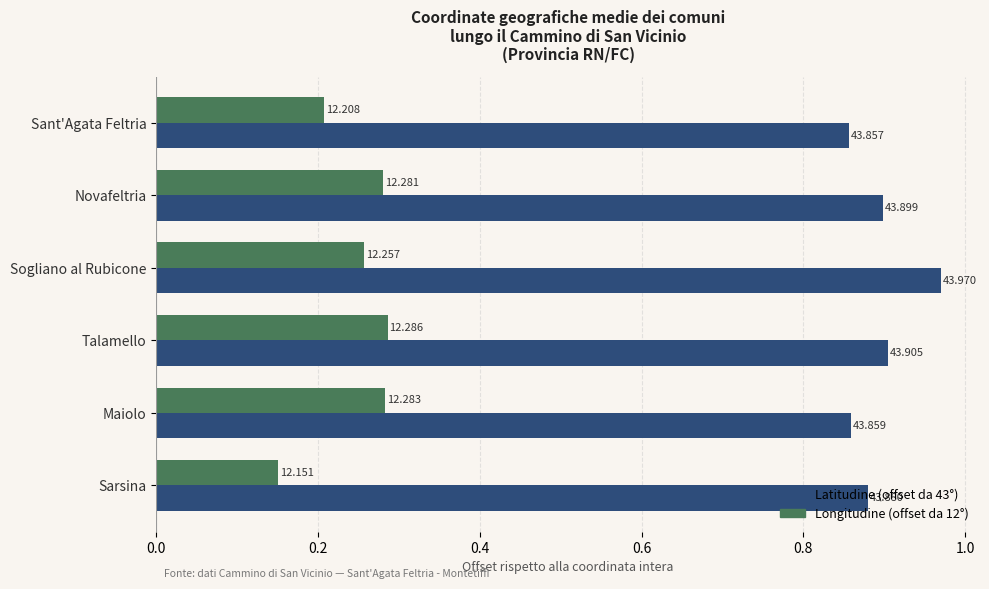

What are all the series names shown in the legend?

Latitudine (offset da 43°), Longitudine (offset da 12°)